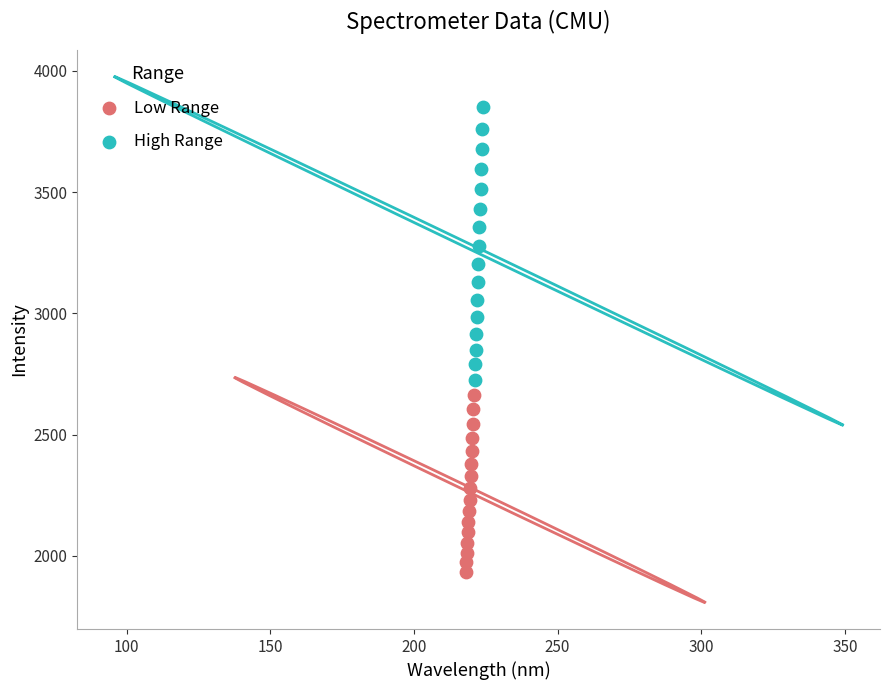

Which series reaches the minimum Y coordinate?

Low Range